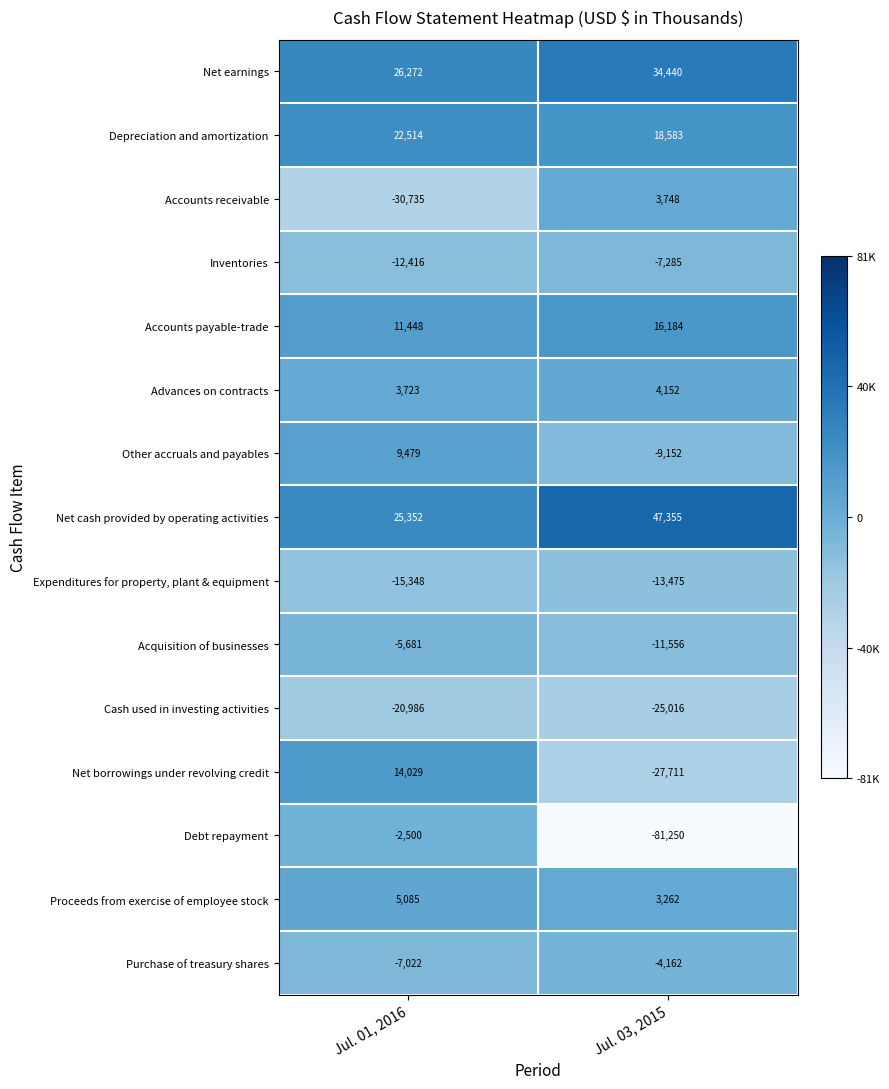

What is the lowest value of the Cash used in investing activities series?

-25016